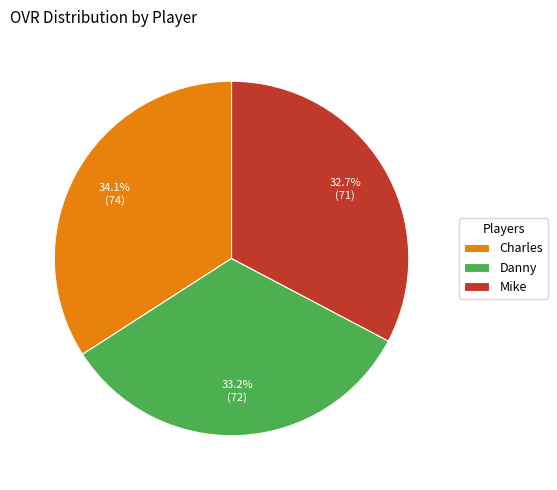

To the nearest percent, what percentage of the pie is Charles?

34%